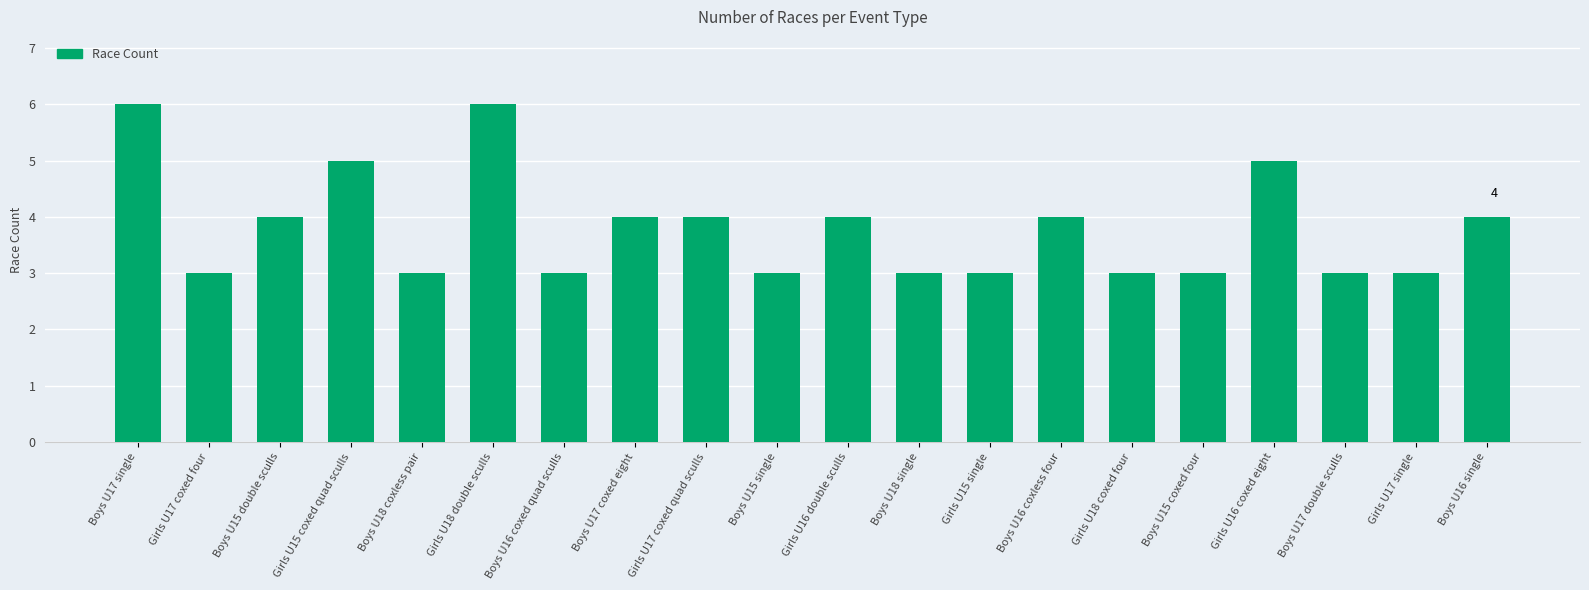

Is it true that the value at Boys U15 double sculls is 4?

True